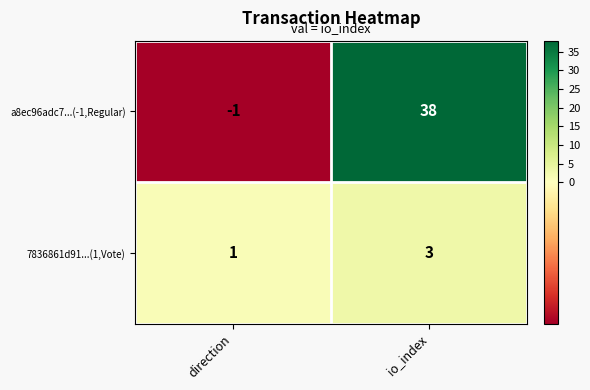

Rank the series at io_index from lowest to highest value.

7836861d91...(1,Vote), a8ec96adc7...(-1,Regular)